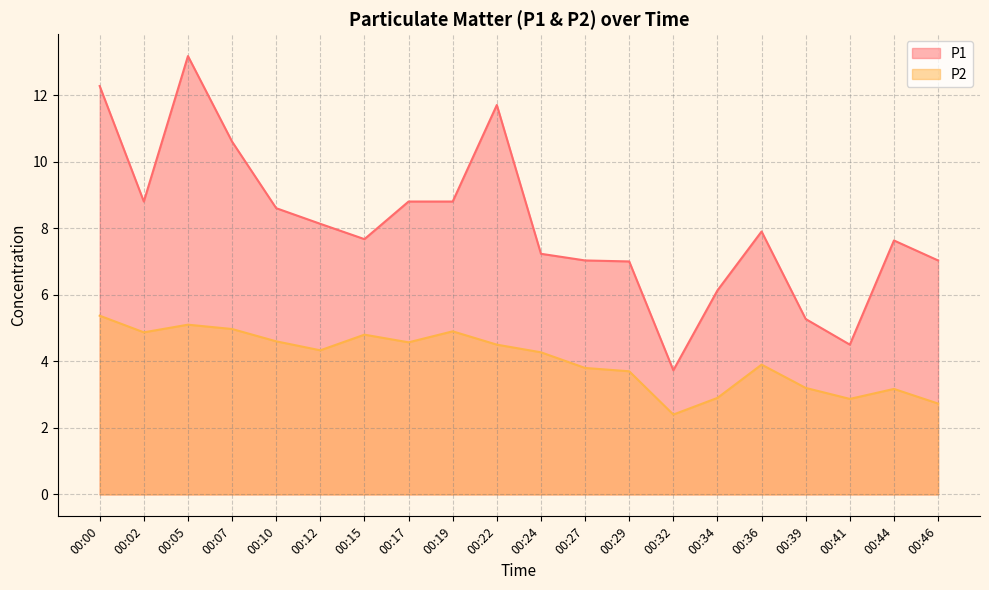

At which category does P1 reach its first local valley?

00:02